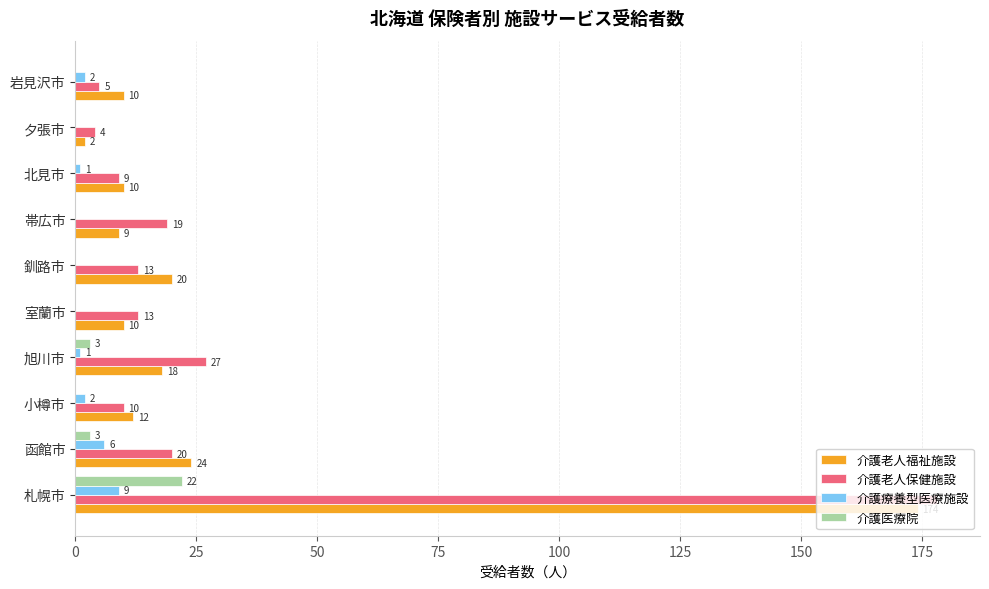

What is the approximate value of 介護療養型医療施設 at 札幌市?

9